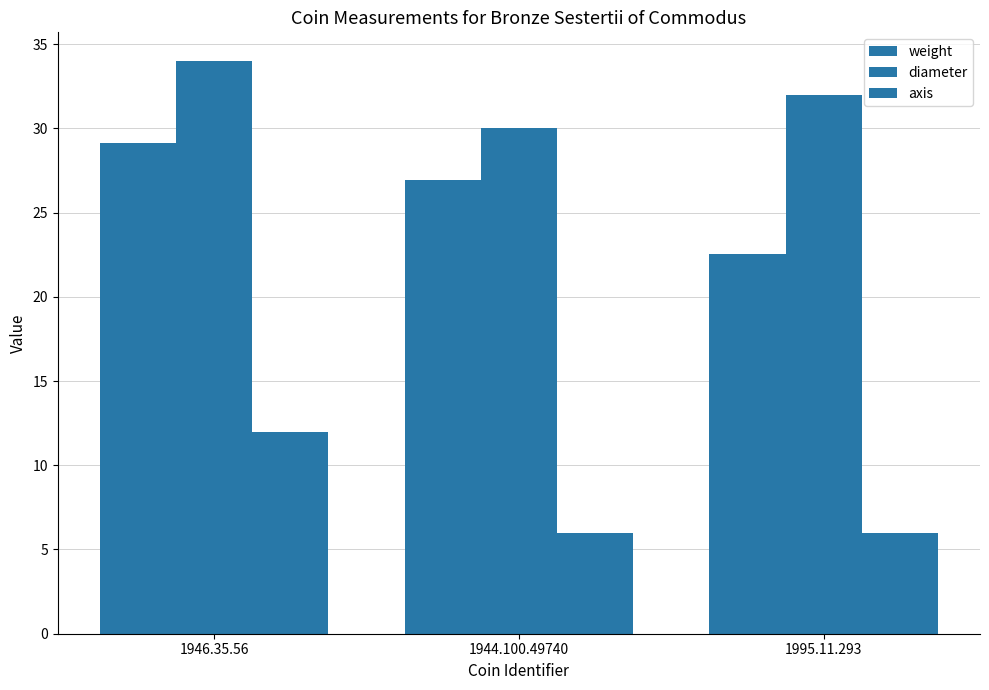

The value of axis at 1946.35.56 is 8.2. True or false?

False